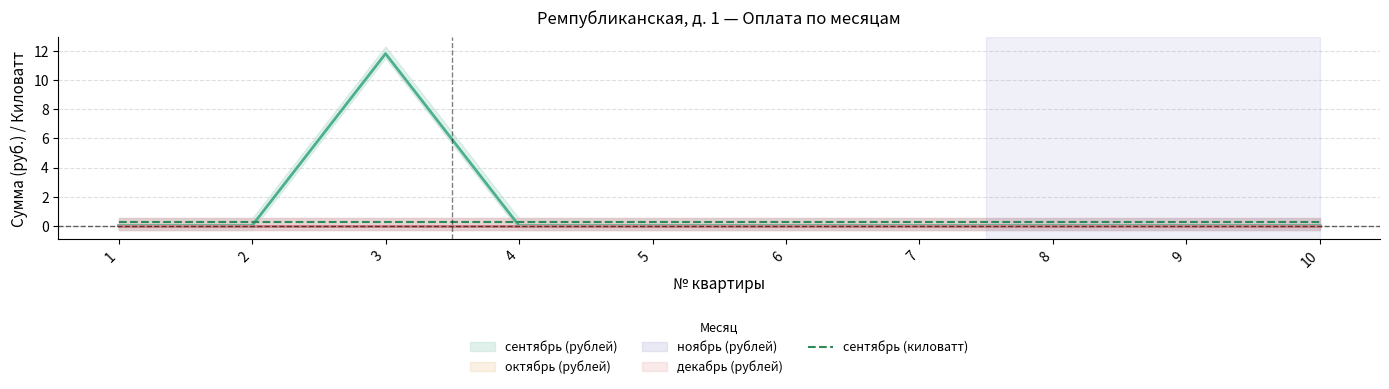

How many times do сентябрь (рублей) and сентябрь (киловатт) cross each other?

2